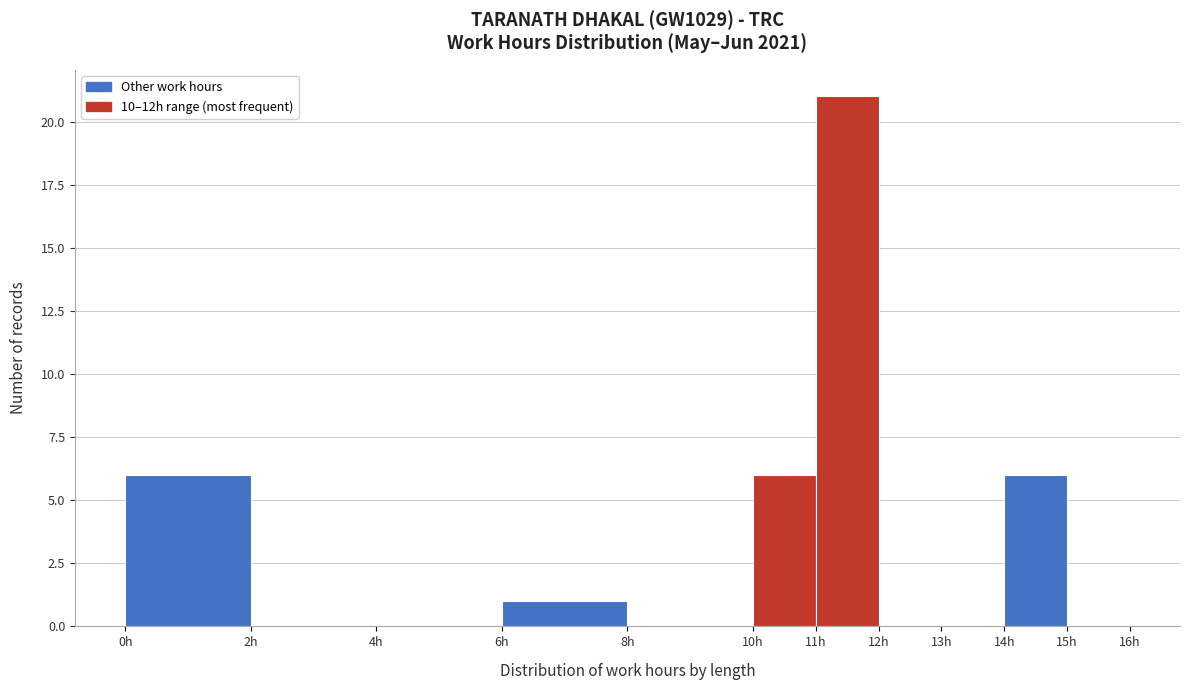

Which range on the x-axis has the tallest bar?

11 to 12